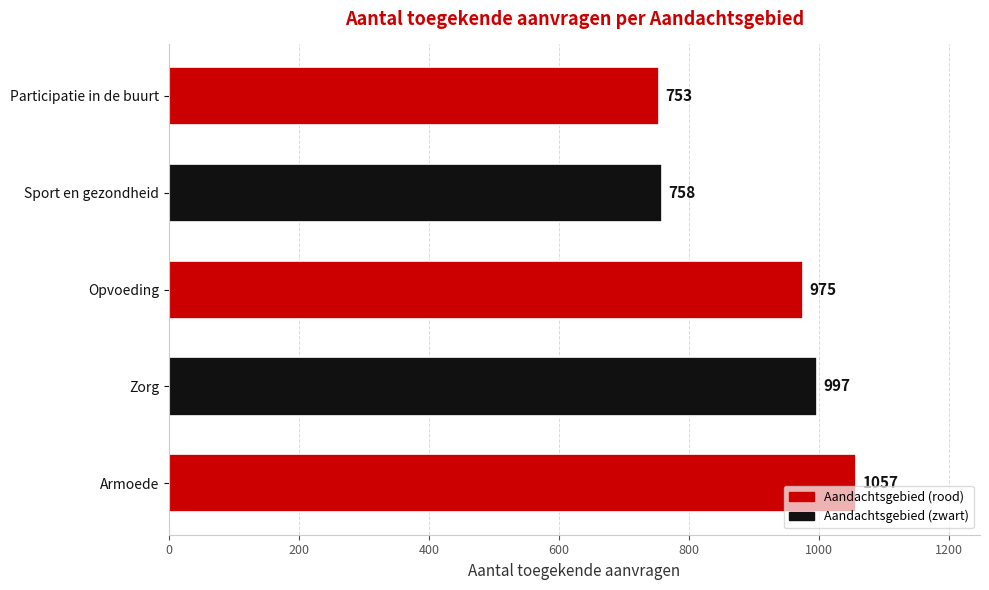

What is the smallest value displayed?

753